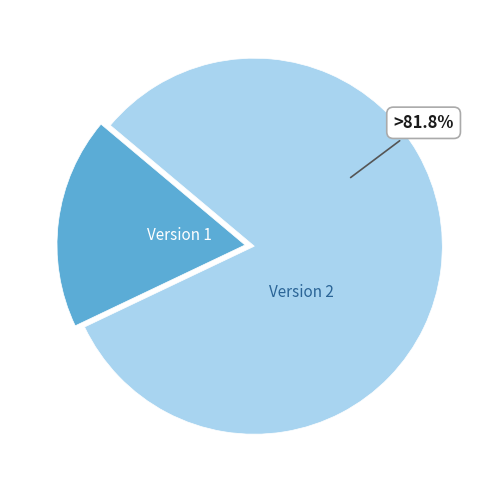

Is there any slice that represents more than half of the pie?

Yes